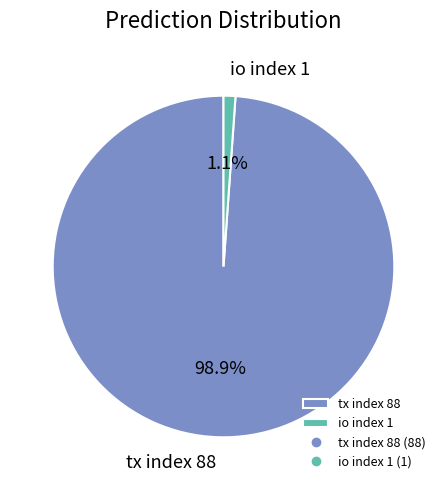

How many slices are in this pie chart?

2